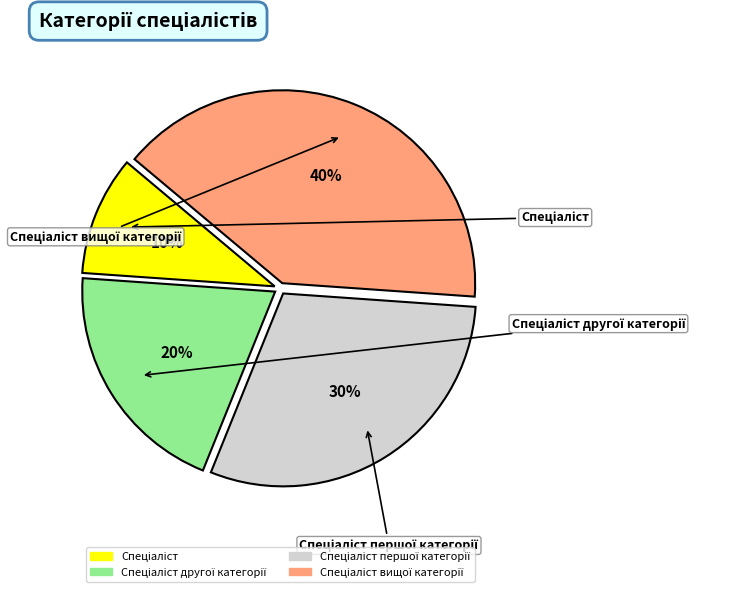

True or false: Спеціаліст accounts for 22% of the total.

False